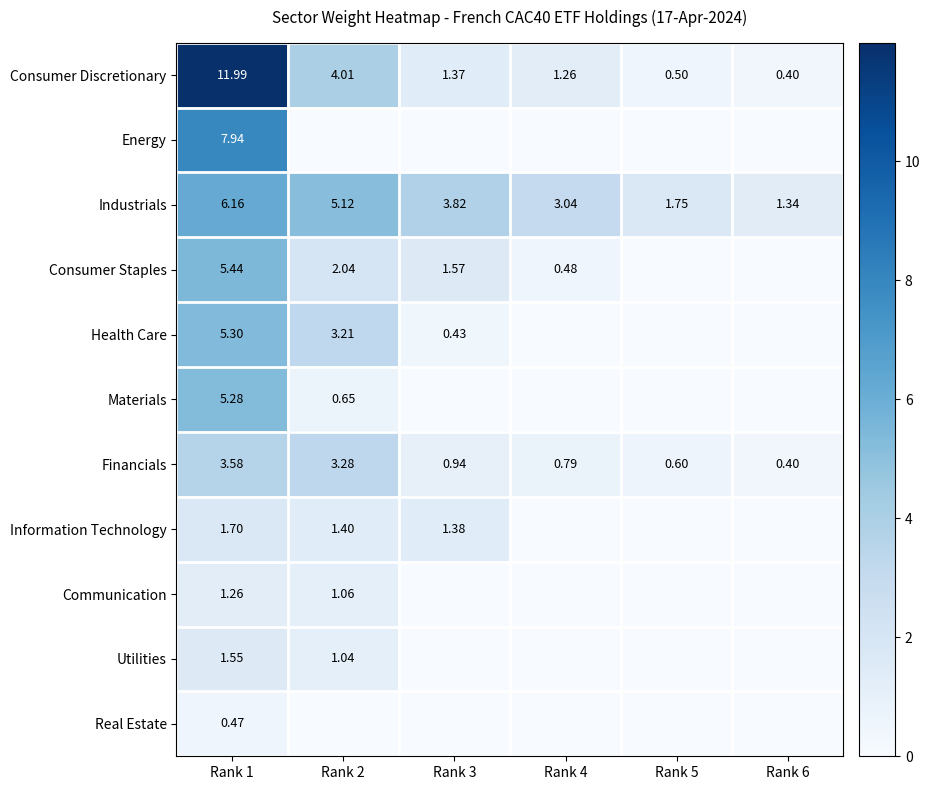

Which category has the highest value across all series?

Rank 1